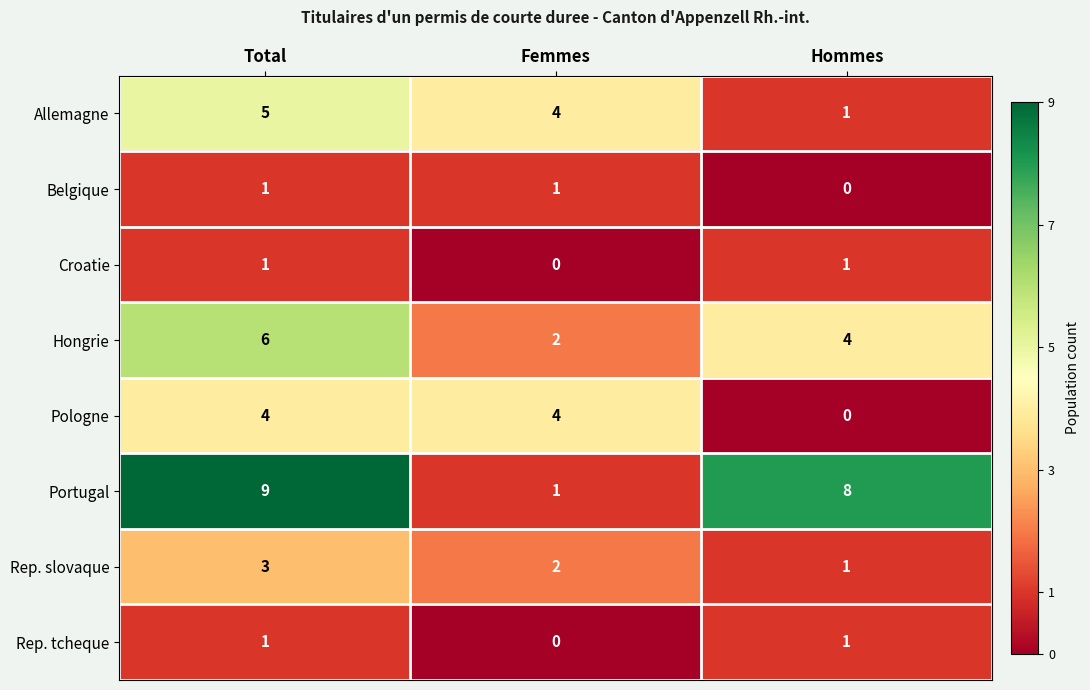

Is it true that Rep. slovaque equals 3 at Total?

True